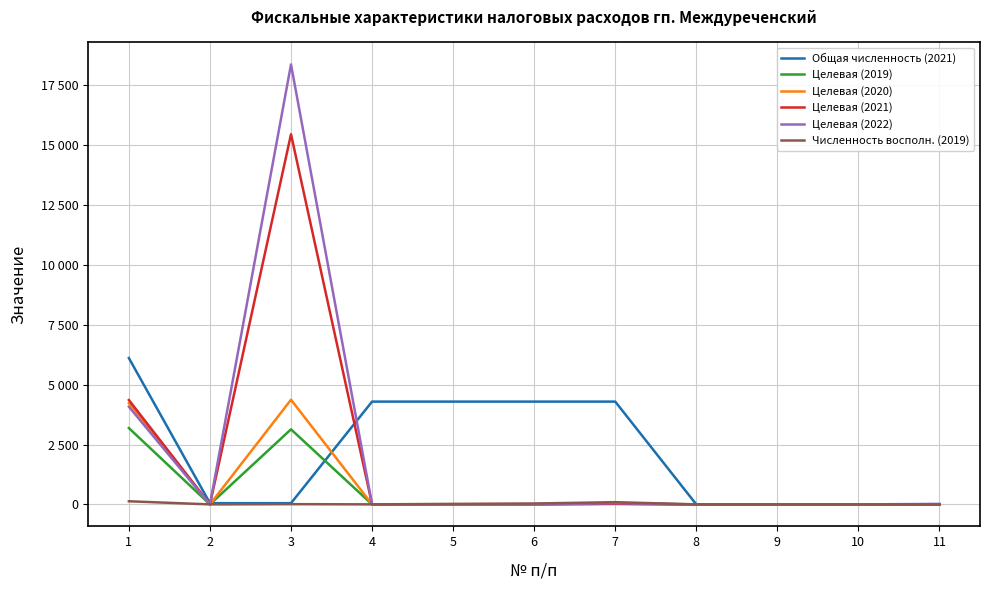

At how many categories does at least one series exceed 11369?

1